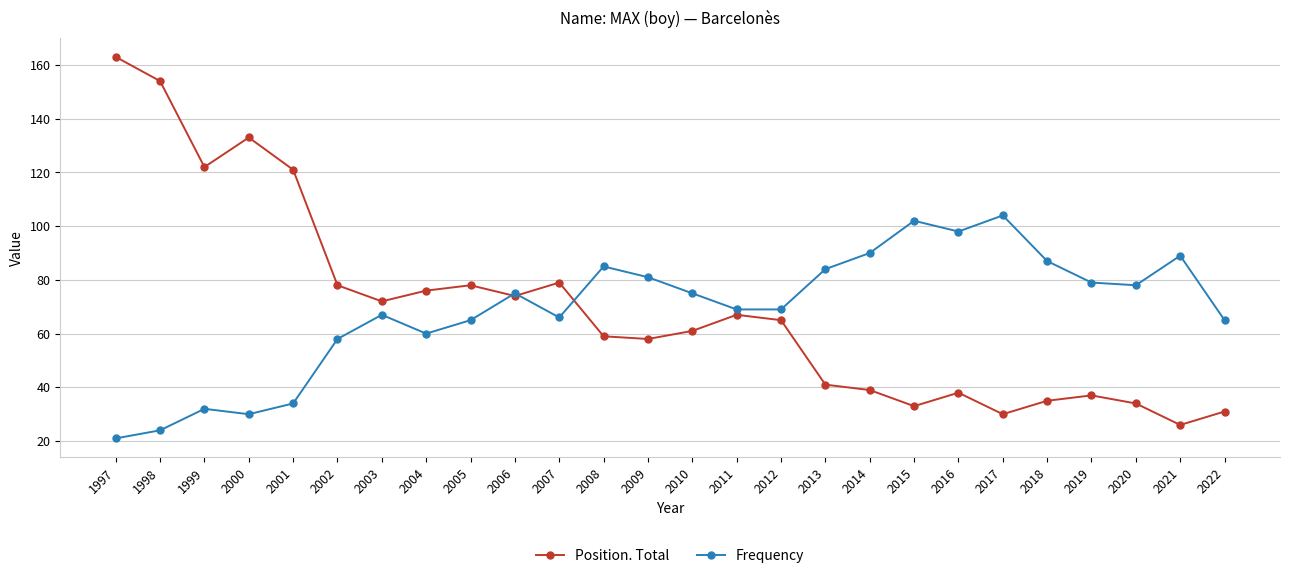

In Position. Total, how many points are lower than both neighbors (excluding endpoints)?

7